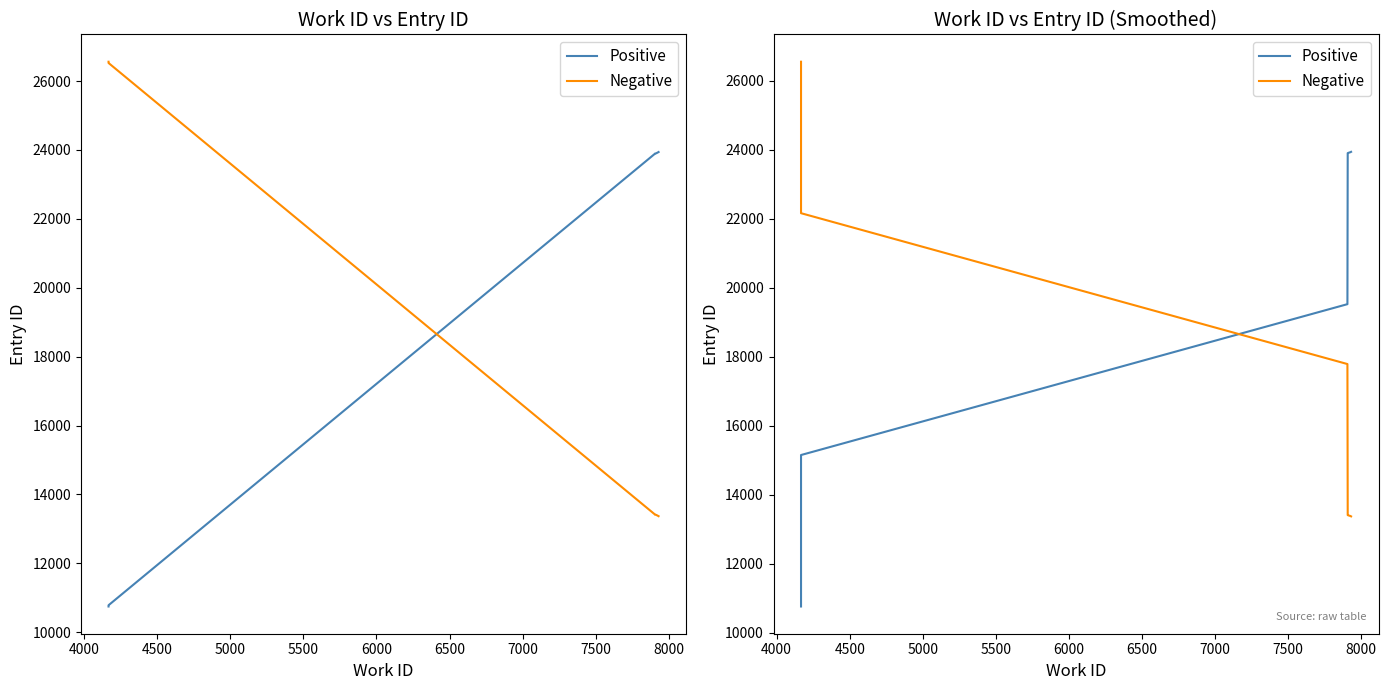

At 4000, list the series in order from smallest to largest.

Positive, Negative